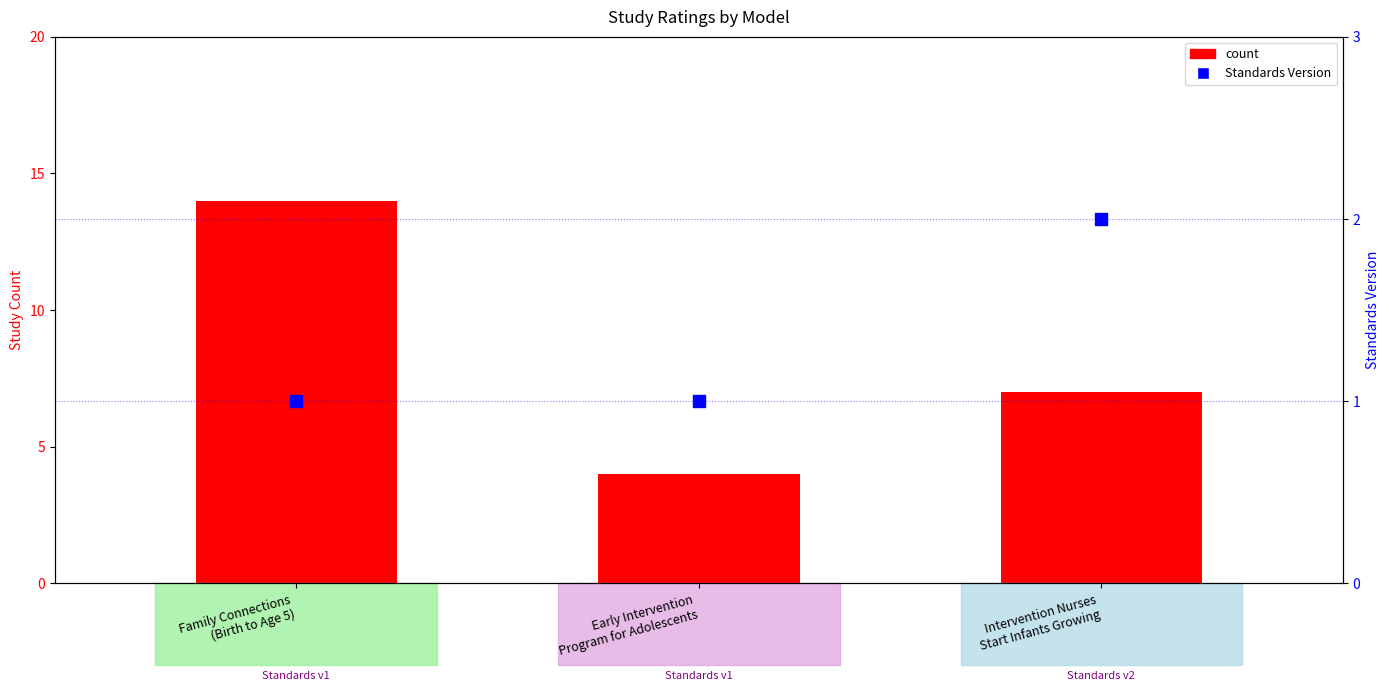

Which series reaches the minimum Y coordinate?

Standards Version